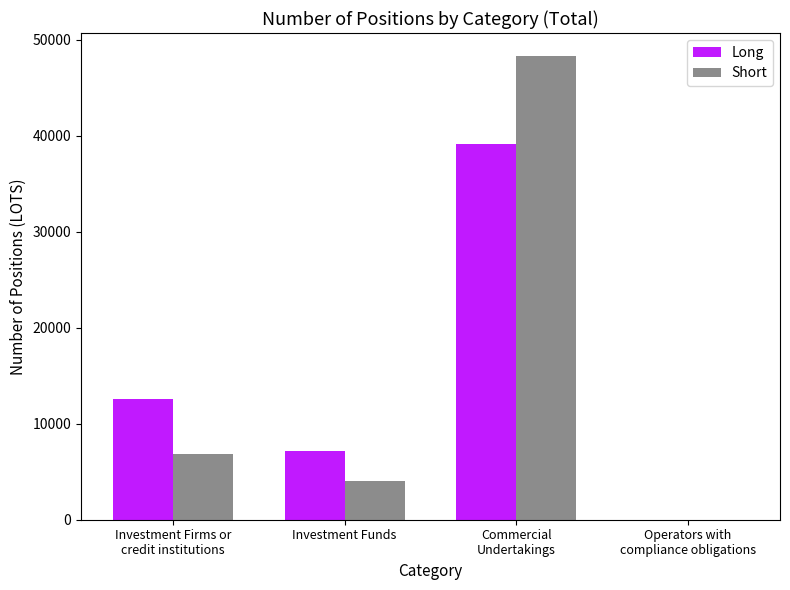

At which label does Short first exceed 6842?

Investment Firms or
credit institutions